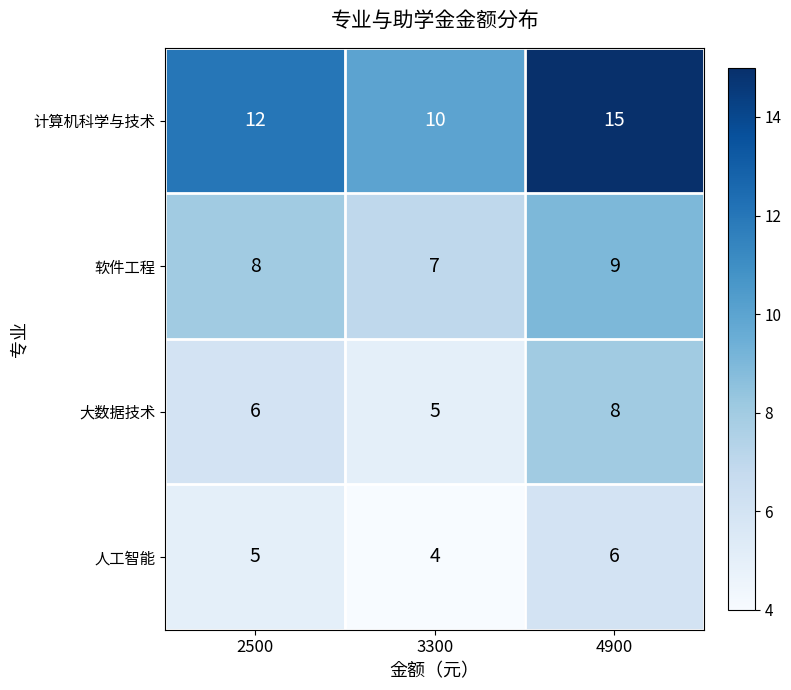

What is the greatest value displayed?

15